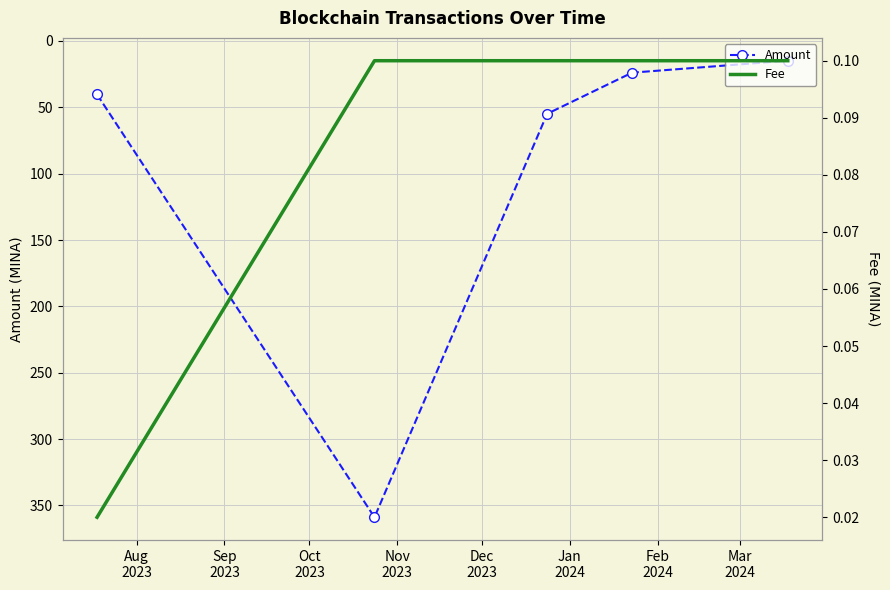

How many interior local peaks does the Amount series have?

1